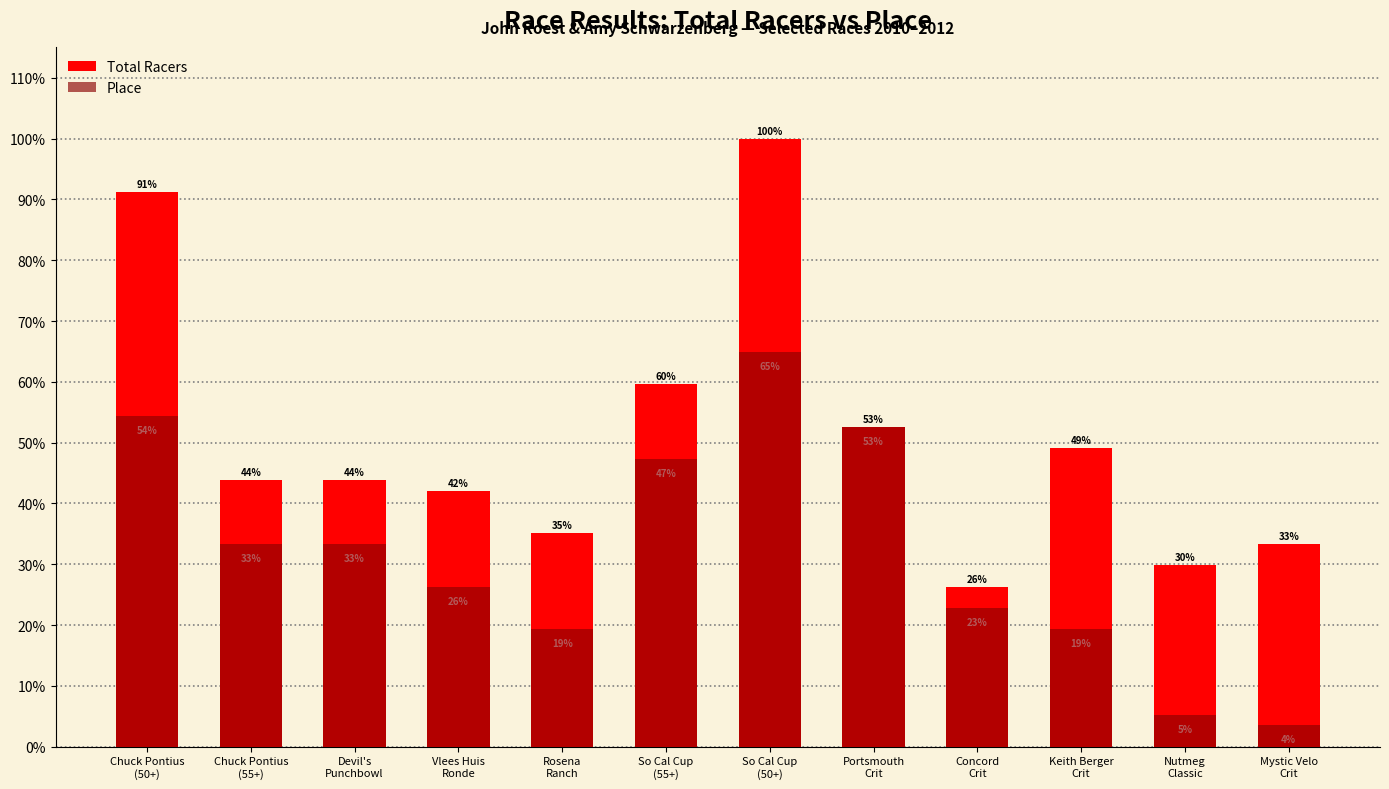

Rank the series at Portsmouth
Crit from lowest to highest value.

Total Racers, Place